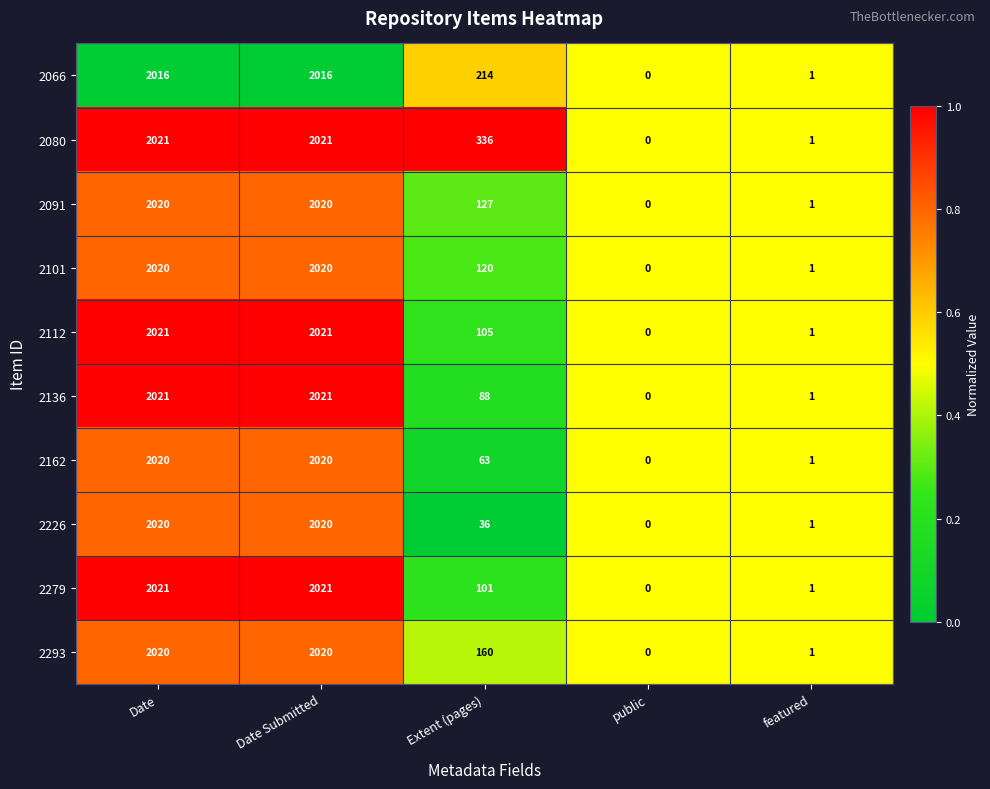

What is the spread (max minus min) of values at Extent (pages)?

300